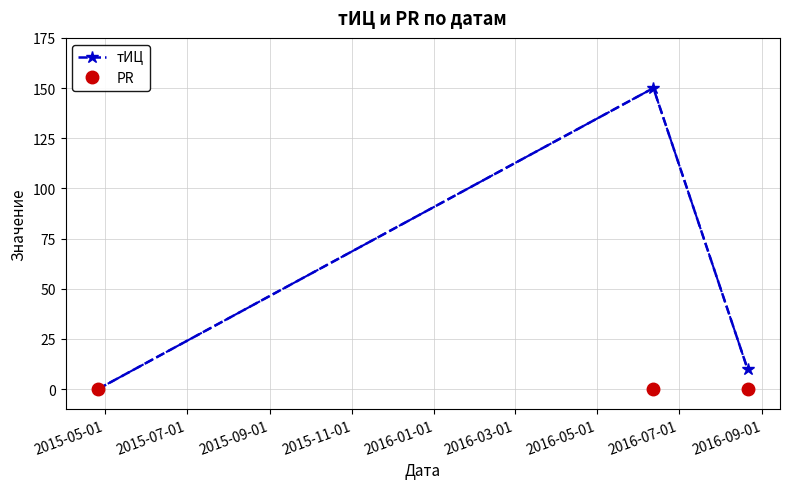

How many series are shown in this chart?

2